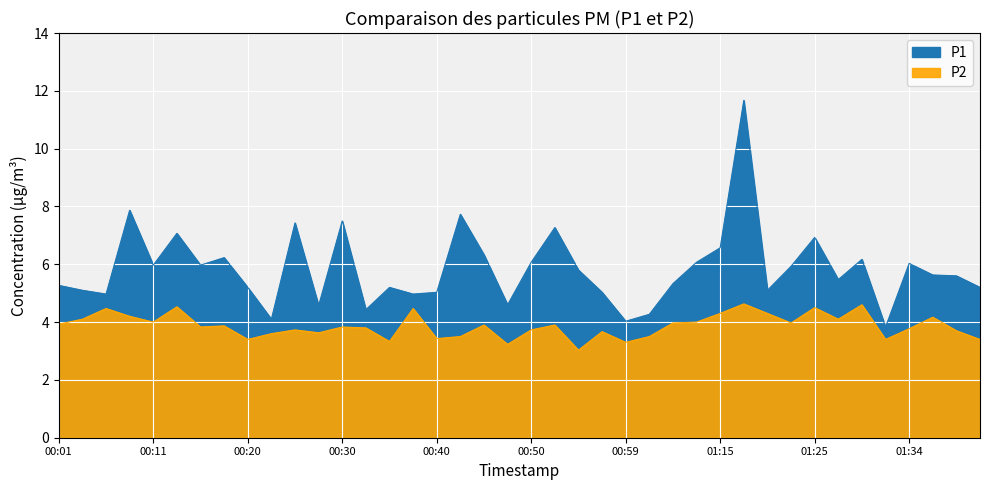

Reading left to right, list all the values displayed in this chart.

P1: 00:01=5.3	00:03=5.1	00:06=5.0	00:08=7.9	00:11=6.0	00:13=7.1	00:16=6.0	00:18=6.2	00:20=5.2	00:23=4.1	00:25=7.4	00:28=4.6	00:30=7.5	00:33=4.4	00:35=5.2	00:38=5.0	00:40=5.0	00:42=7.7	00:45=6.3	00:47=4.6	00:50=6.1	00:52=7.3	00:55=5.8	00:57=5.0	00:59=4.0	01:02=4.3	01:04=5.3	01:12=6.1	01:15=6.6	01:17=11.7	01:19=5.1	01:22=5.9	01:25=6.9	01:27=5.5	01:29=6.2	01:32=3.8	01:34=6.0	01:37=5.6	01:39=5.6	01:42=5.2
P2: 00:01=3.9	00:03=4.1	00:06=4.5	00:08=4.2	00:11=4.0	00:13=4.5	00:16=3.8	00:18=3.9	00:20=3.4	00:23=3.6	00:25=3.7	00:28=3.6	00:30=3.8	00:33=3.8	00:35=3.3	00:38=4.5	00:40=3.4	00:42=3.5	00:45=3.9	00:47=3.2	00:50=3.7	00:52=3.9	00:55=3.0	00:57=3.7	00:59=3.3	01:02=3.5	01:04=4.0	01:12=4.0	01:15=4.3	01:17=4.6	01:19=4.3	01:22=4.0	01:25=4.5	01:27=4.1	01:29=4.6	01:32=3.4	01:34=3.8	01:37=4.2	01:39=3.7	01:42=3.4